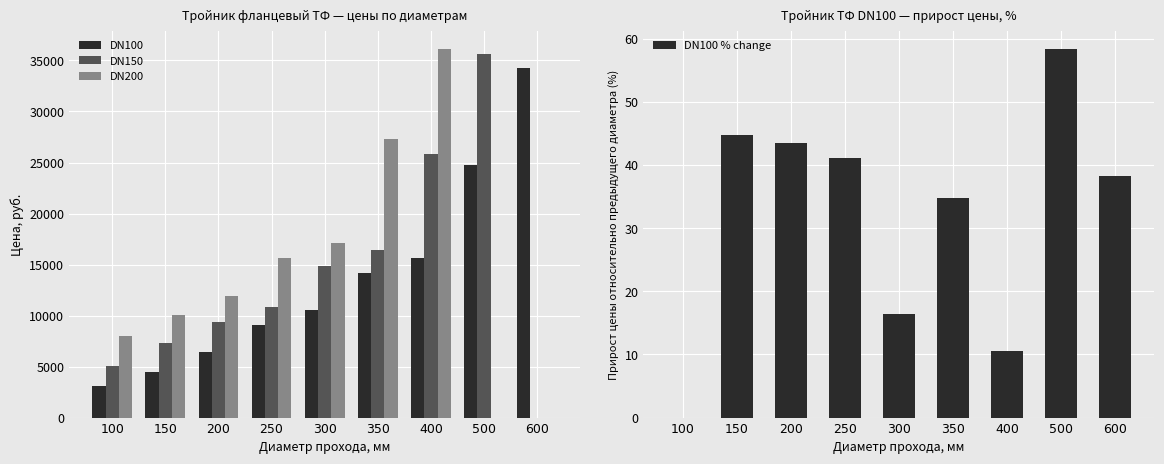

Does the chart contain stacked bars?

No